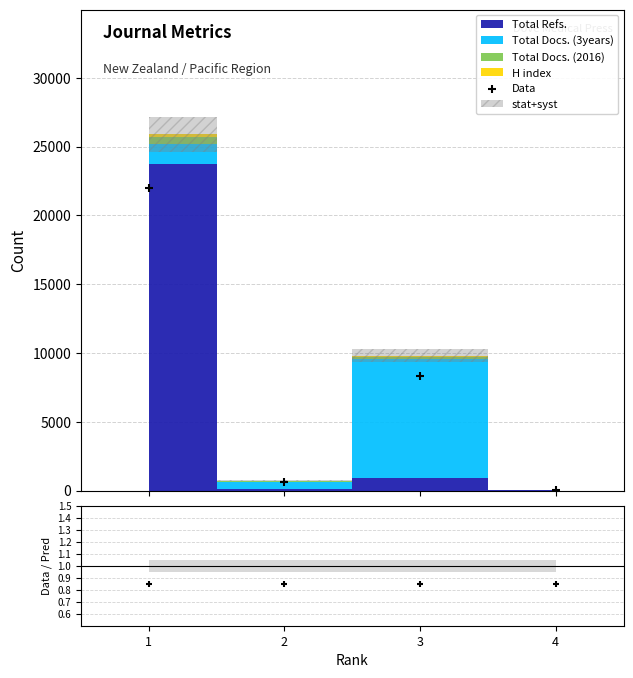

What is the total value across all series at 2?

589.9